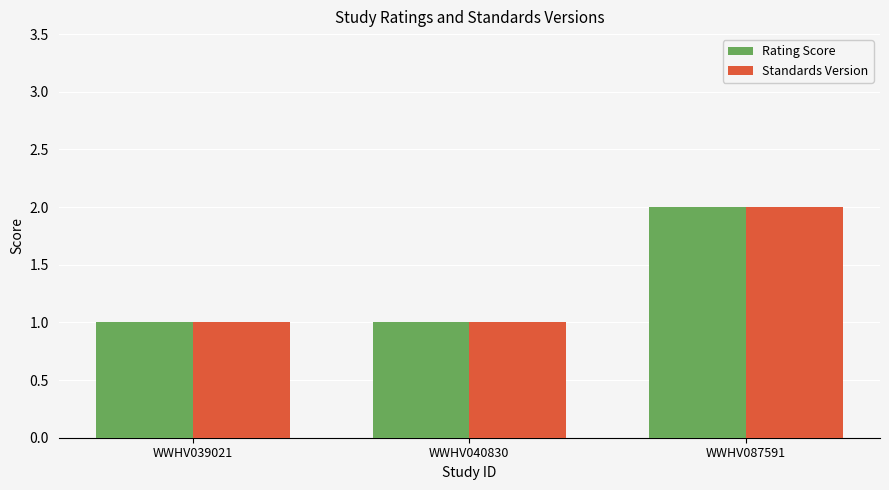

At which category is the sum across all series the highest?

WWHV087591